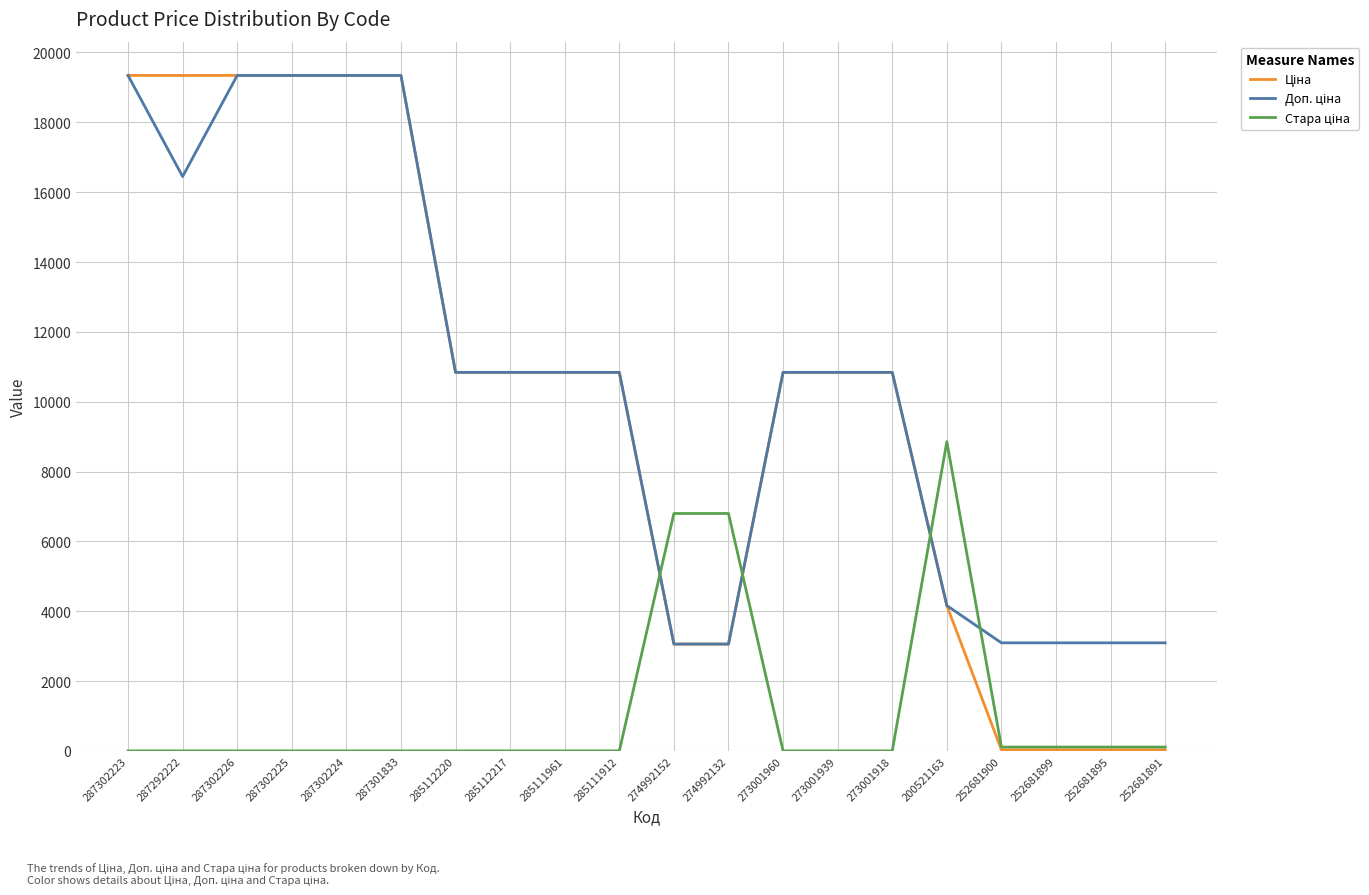

What is the difference between the highest and lowest values at 274992152?

3739.6